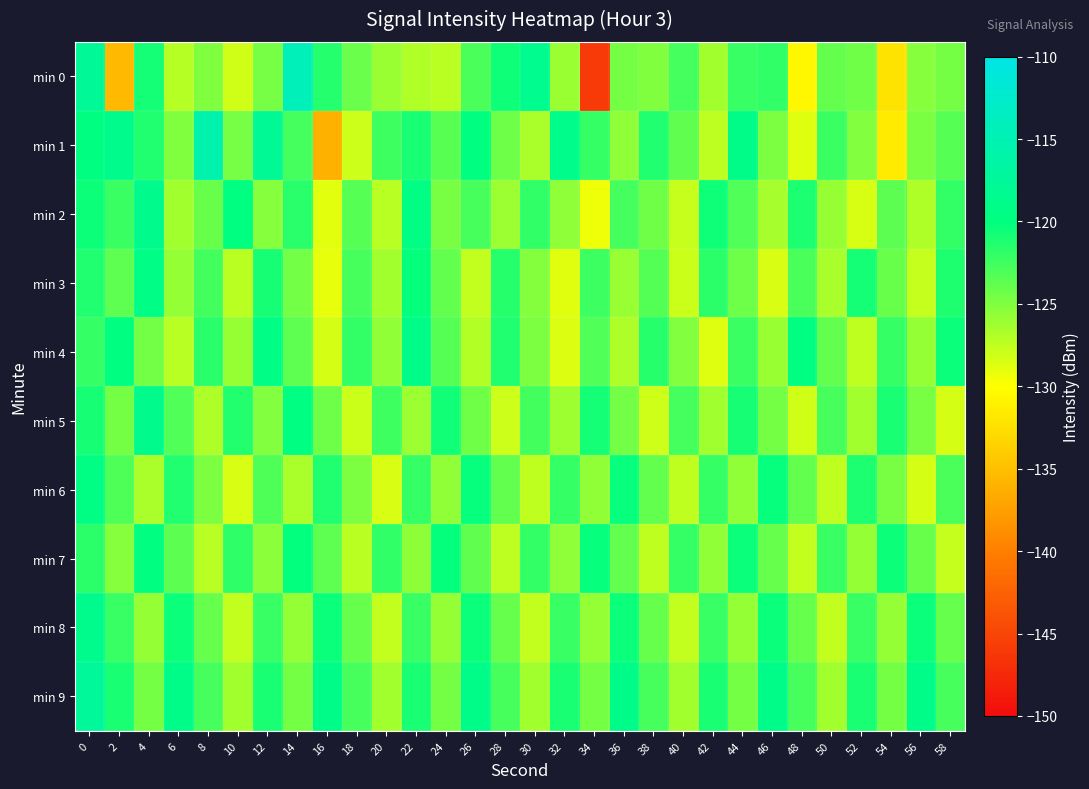

What is the total value across all series at 34?

-1260.2